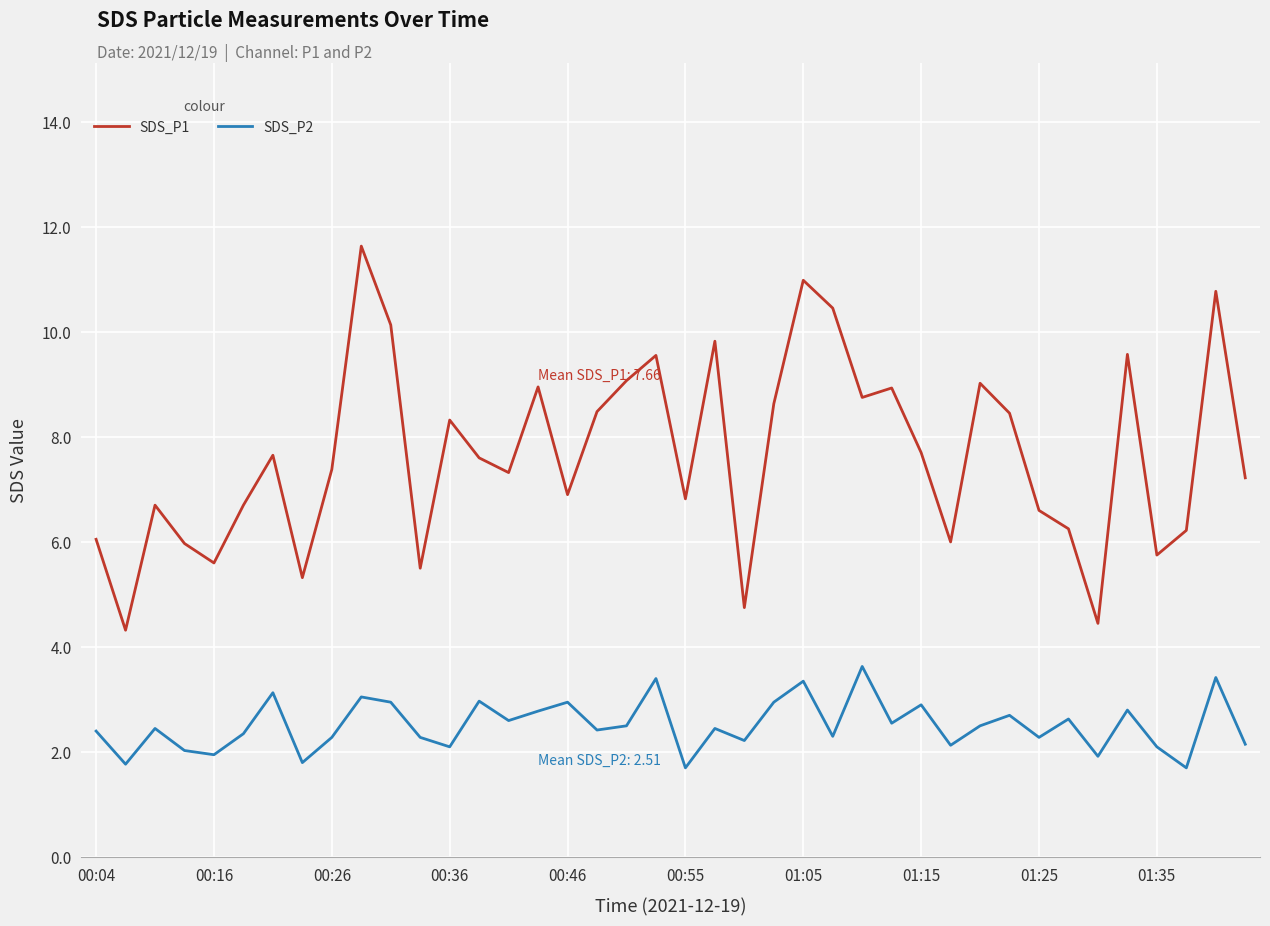

How many categories are shown in the chart?

40